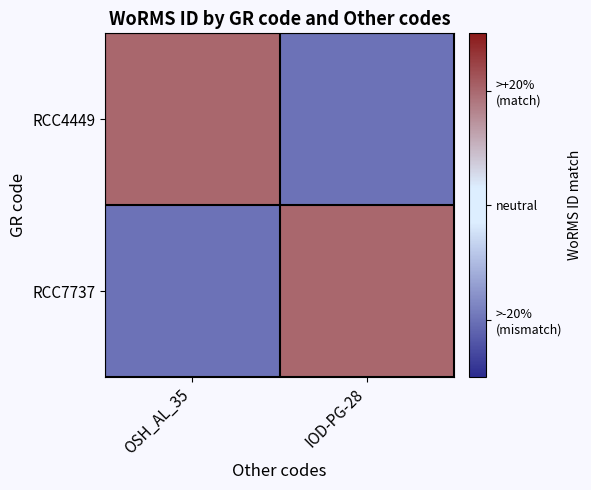

Between OSH_AL_35 and IOD-PG-28, which is larger?

OSH_AL_35